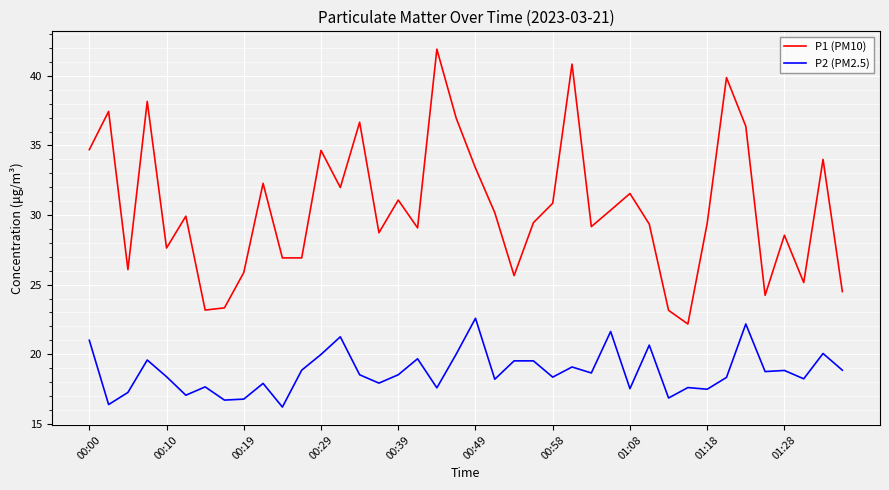

Rank the series by their average value, from lowest to highest.

P2 (PM2.5), P1 (PM10)